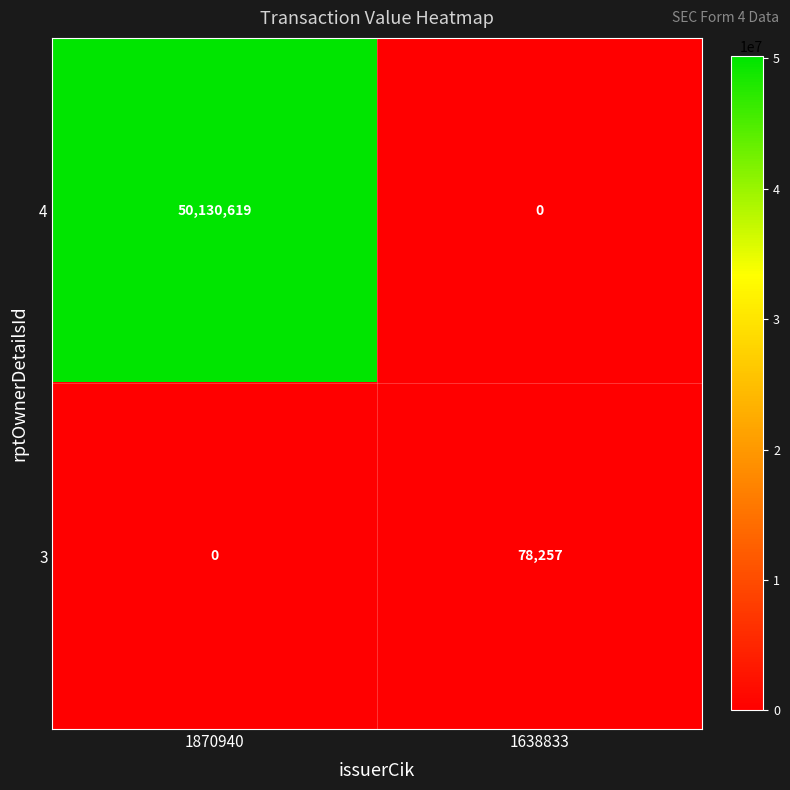

Which series changed the most between 1870940 and 1638833?

4